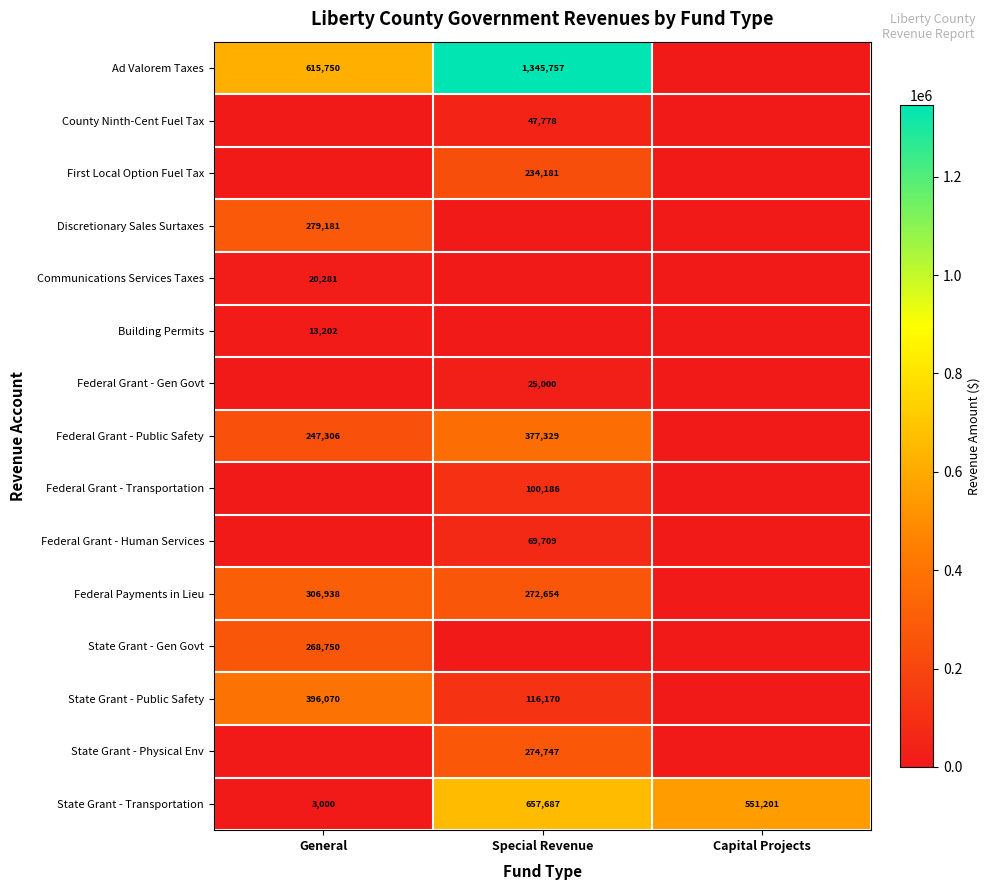

The State Grant - Transportation series shows 4941 at General. True or false?

False